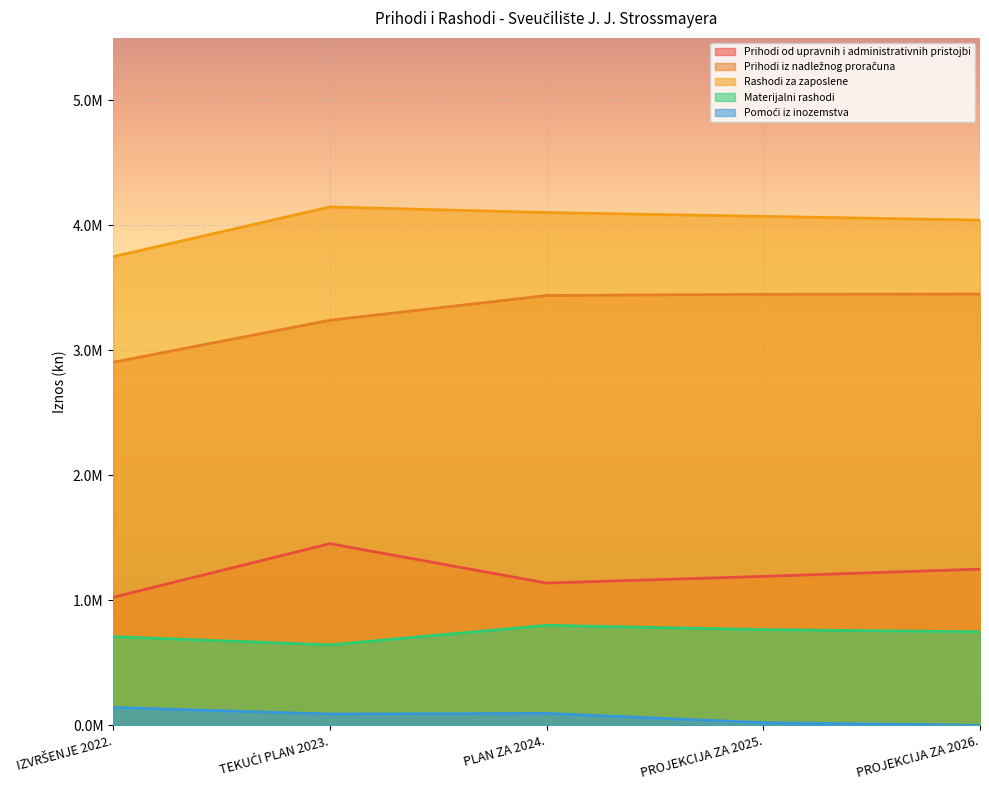

At which label does Pomoći iz inozemstva reach its peak?

IZVRŠENJE 2022.